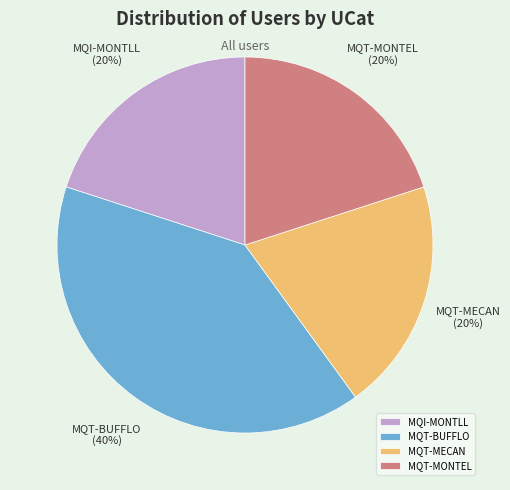

What is the ratio of the value at MQI-MONTLL to the value at MQT-MONTEL?

1.0